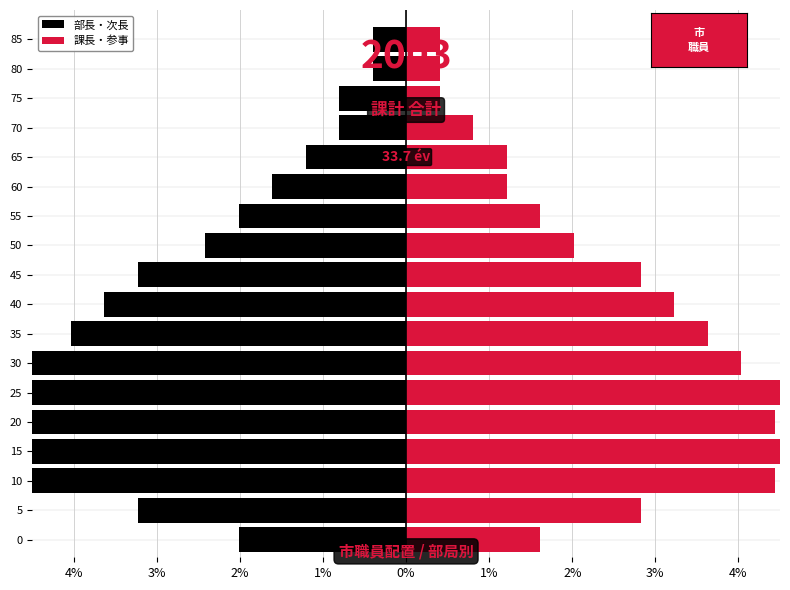

Is the value of 部長・次長 at 80 greater than the value of 課長・参事 at 5?

No